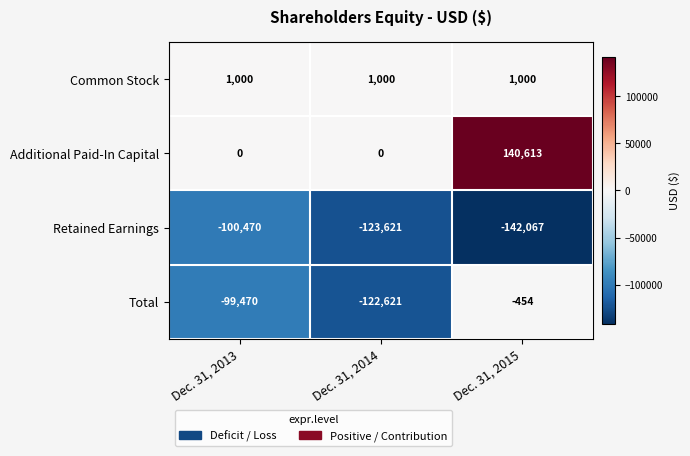

What is the difference between the Additional Paid-In Capital values at Dec. 31, 2015 and Dec. 31, 2013?

140613